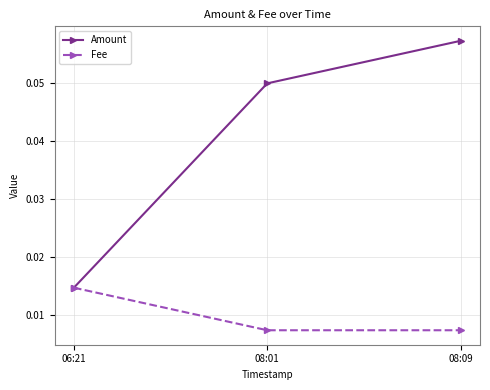

Which category has the highest value in the Fee series?

06:21